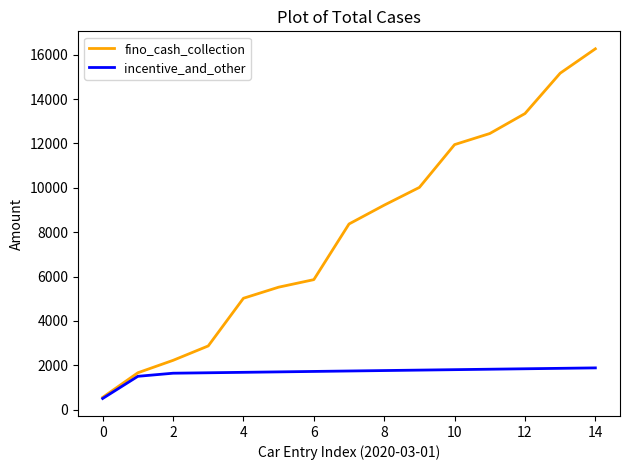

What is the maximum value shown in the chart?

16270